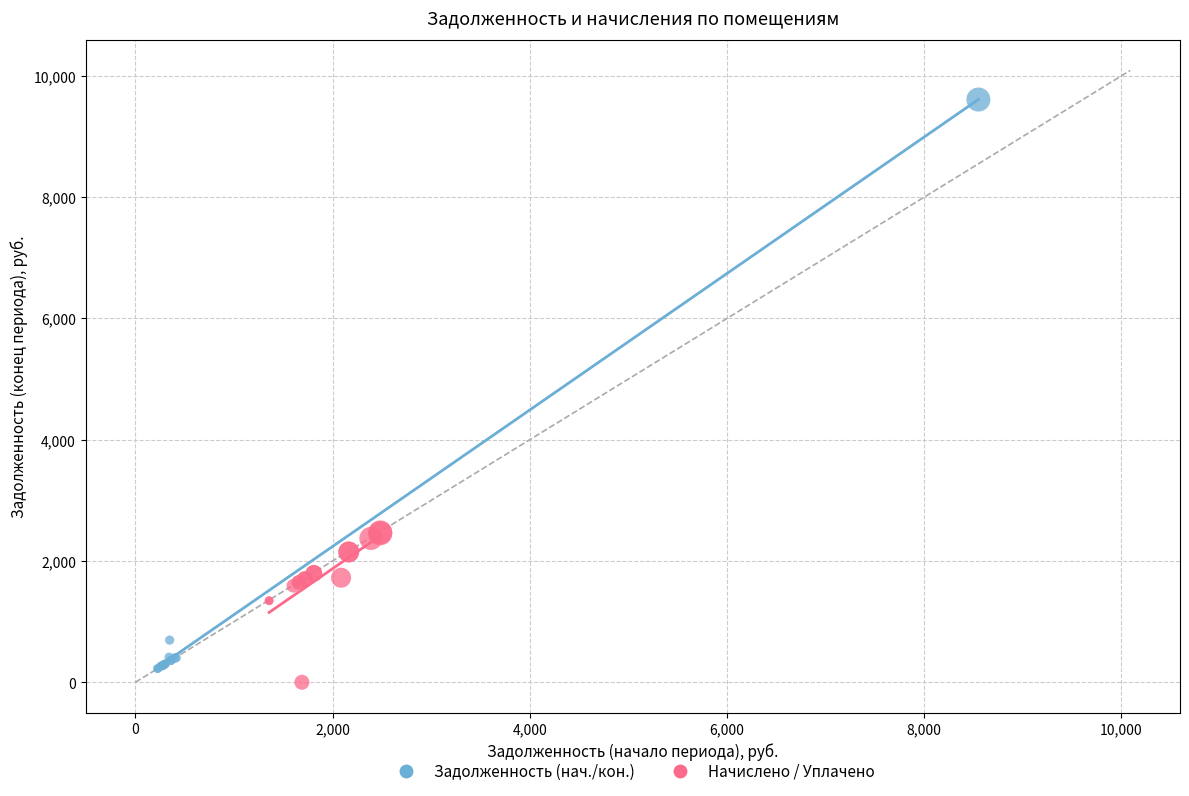

Which series contains the lowest Y value?

Начислено / Уплачено